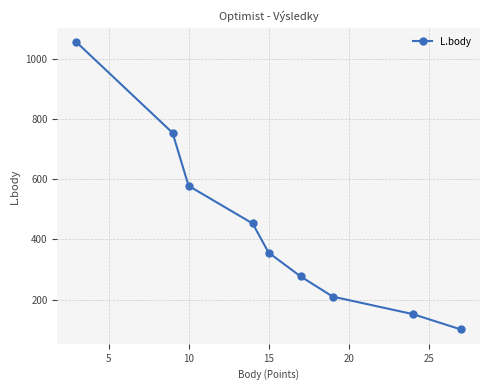

What is the maximum value shown in the chart?

1055